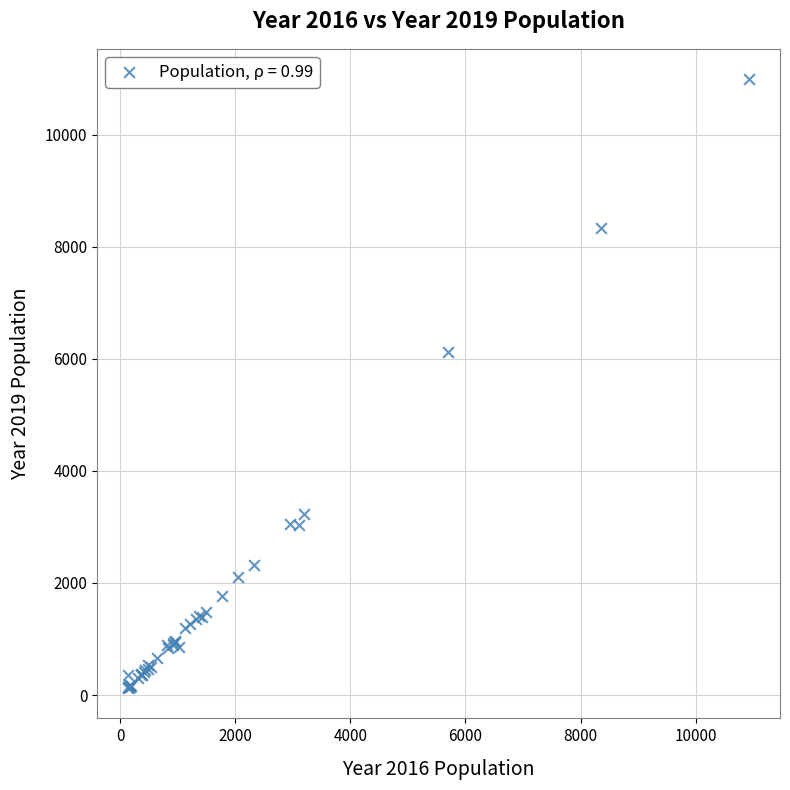

What Y value in the scatter plot is closest to 5559?

6129